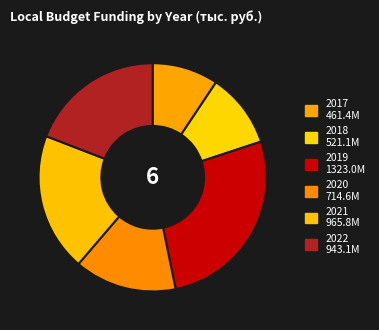

Count the number of slices in the pie.

6